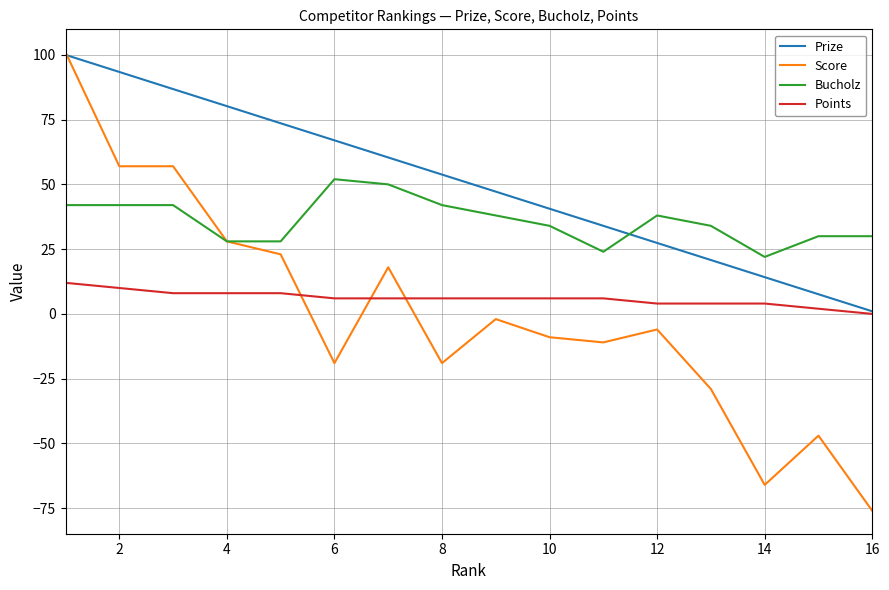

Which series has the largest range (max minus min)?

Score